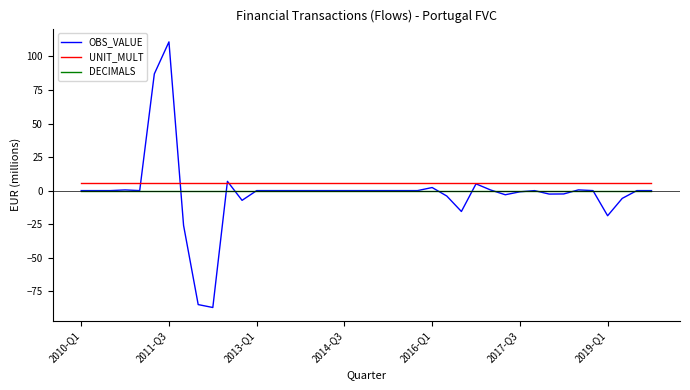

True or false: UNIT_MULT and DECIMALS cross at least once.

False